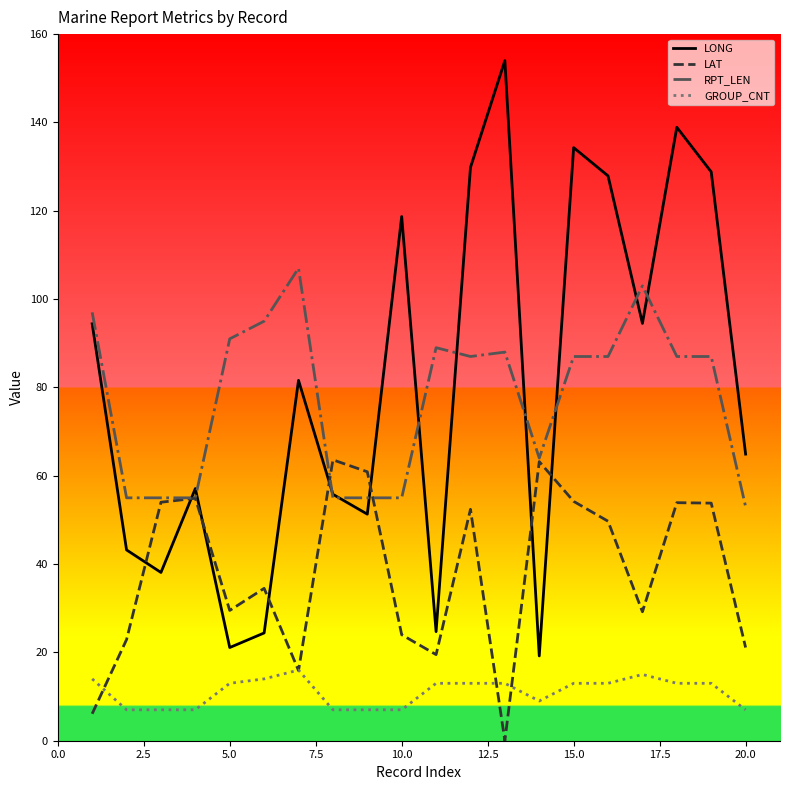

What is the lowest value of the GROUP_CNT series?

7.0